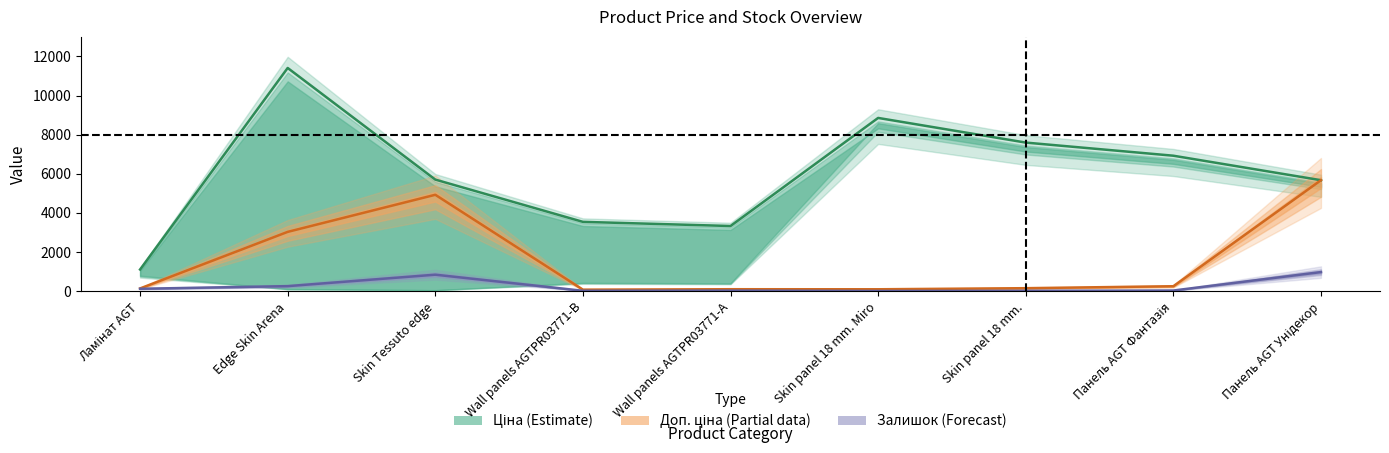

Which series has the largest total across all categories?

Доп. ціна